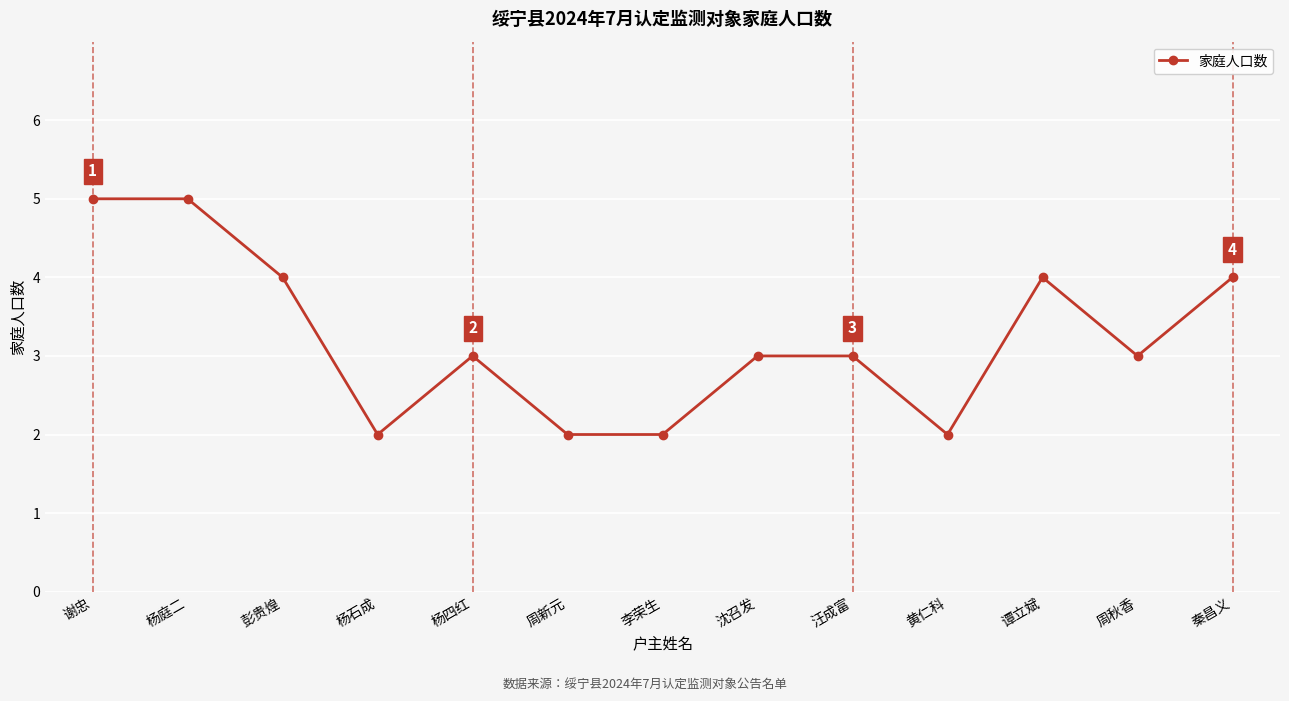

Between 秦昌义 and 谢忠, which is larger?

谢忠